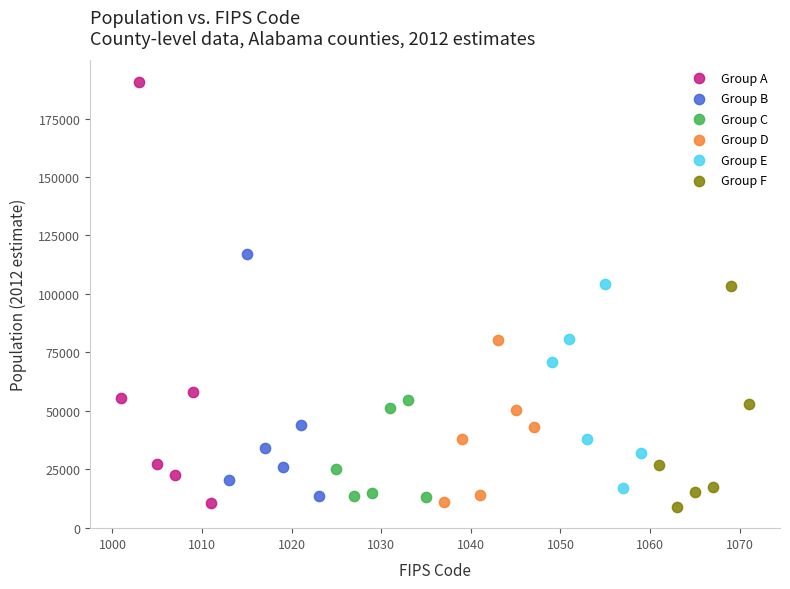

What are all the series names shown in the legend?

Group A, Group B, Group C, Group D, Group E, Group F